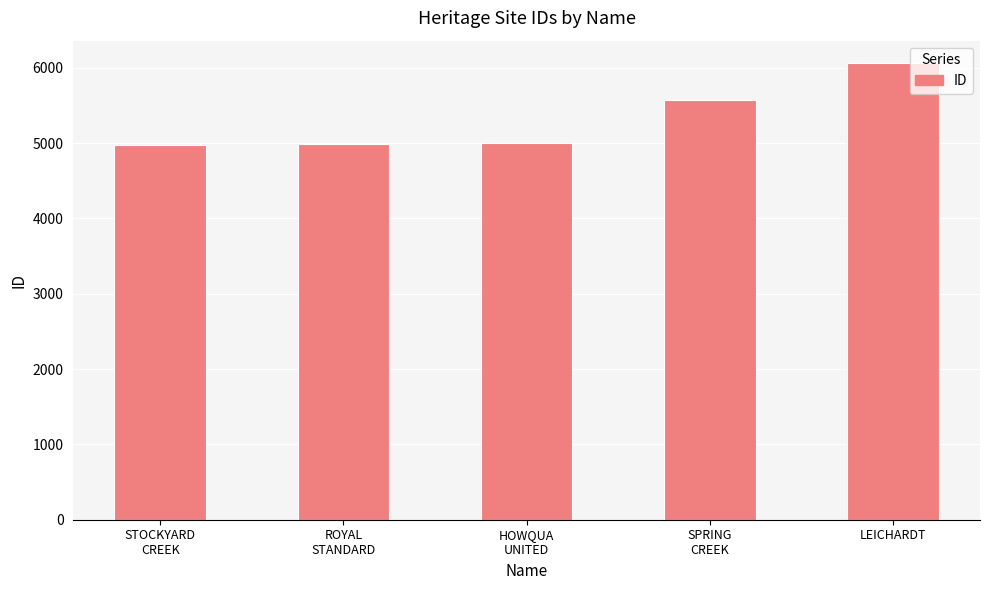

What is the label of the 5th bar from the left?

LEICHARDT